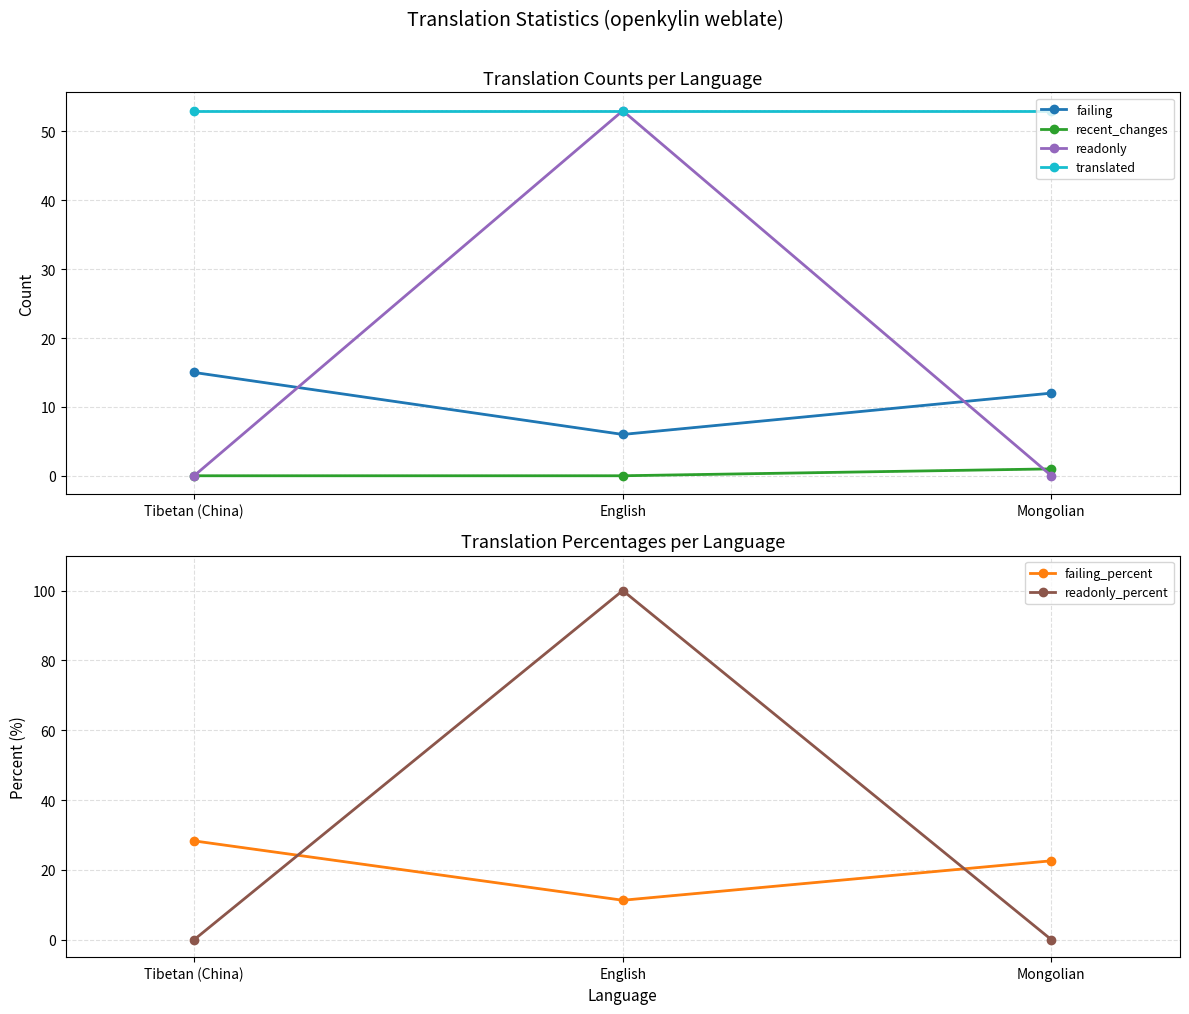

How many distinct data groups are displayed?

6